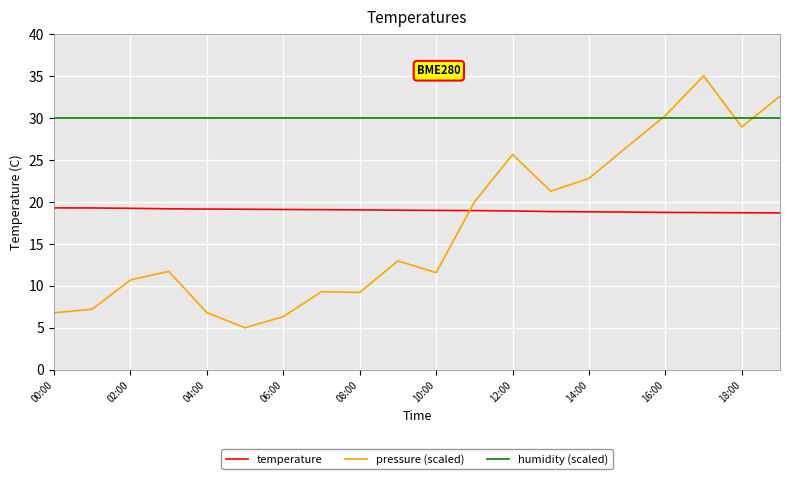

What is the lowest value of the humidity (scaled) series?

30.0